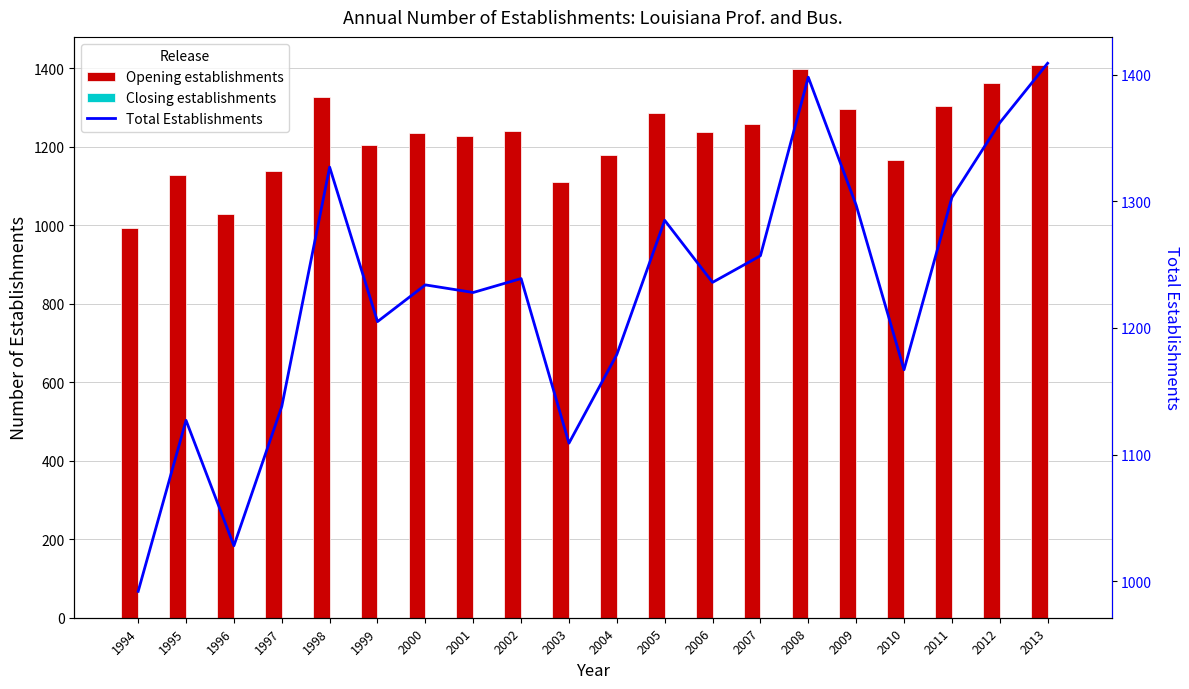

Reading right to left, transcribe all the data shown in this chart.

Opening establishments: 2013=1409	2012=1362	2011=1303	2010=1167	2009=1297	2008=1398	2007=1257	2006=1236	2005=1285	2004=1179	2003=1109	2002=1239	2001=1228	2000=1234	1999=1205	1998=1327	1997=1138	1996=1028	1995=1127	1994=992
Closing establishments: 2013=0	2012=0	2011=0	2010=0	2009=0	2008=0	2007=0	2006=0	2005=0	2004=0	2003=0	2002=0	2001=0	2000=0	1999=0	1998=0	1997=0	1996=0	1995=0	1994=0
Total Establishments: 2013=1409	2012=1362	2011=1303	2010=1167	2009=1297	2008=1398	2007=1257	2006=1236	2005=1285	2004=1179	2003=1109	2002=1239	2001=1228	2000=1234	1999=1205	1998=1327	1997=1138	1996=1028	1995=1127	1994=992